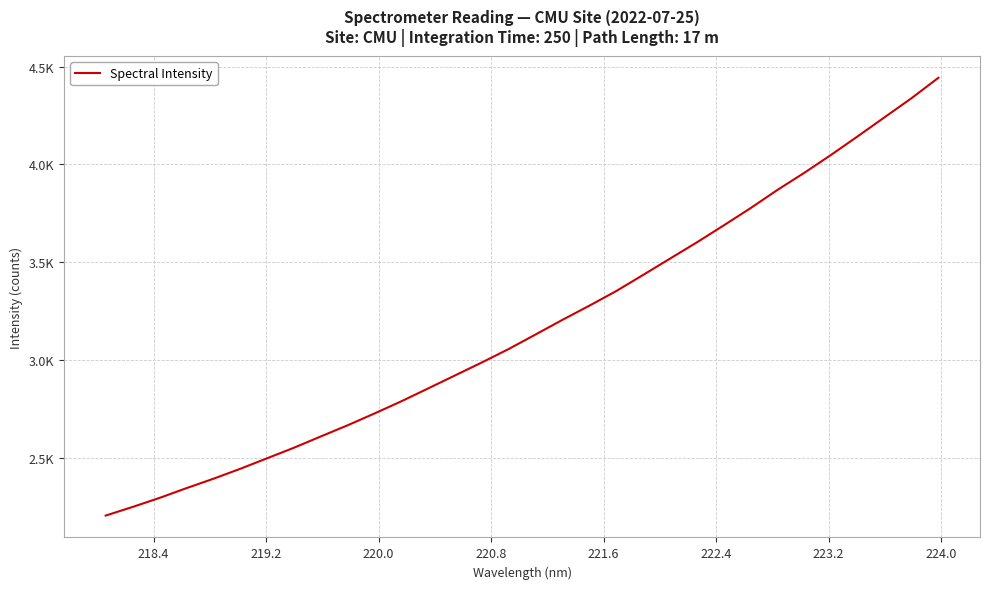

Is this an area chart (filled region under the line)?

No